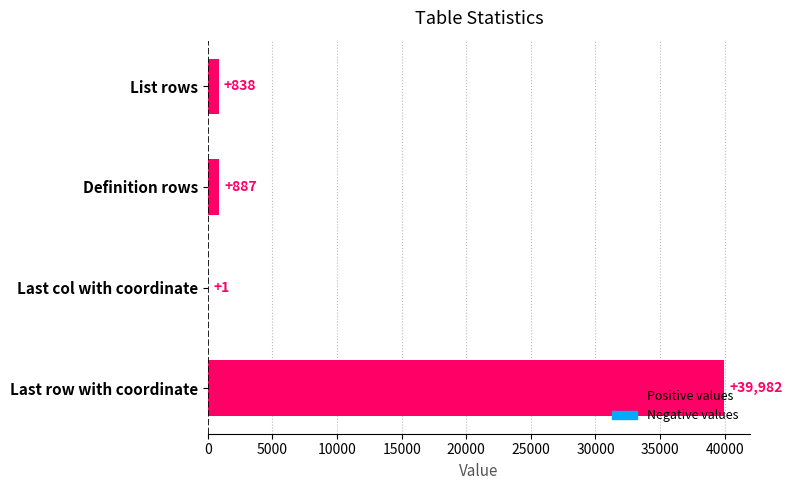

The value at List rows is 838. True or false?

True